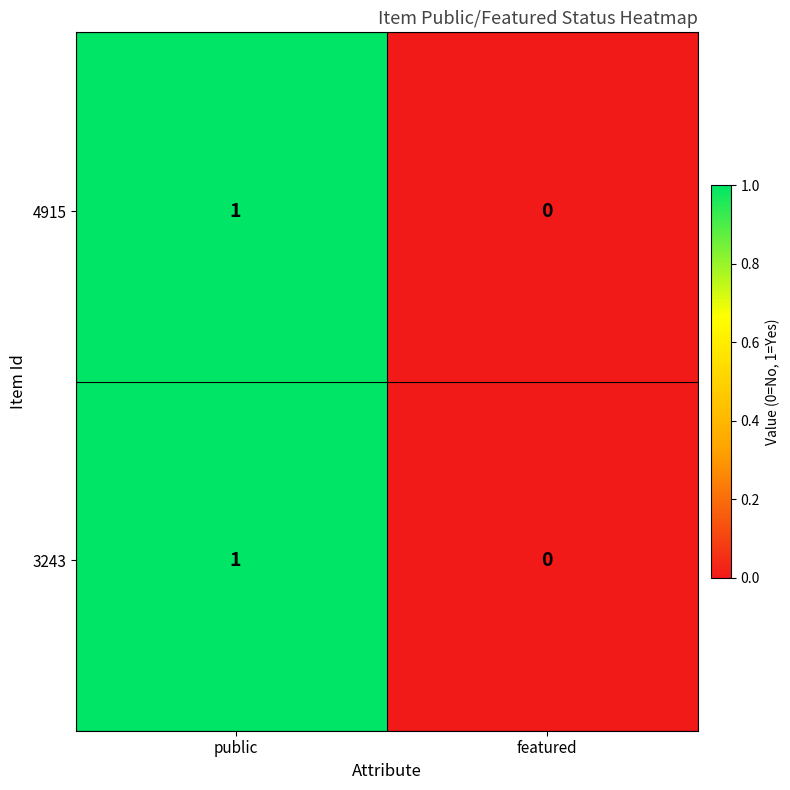

How many values in the 3243 series are below 1?

1